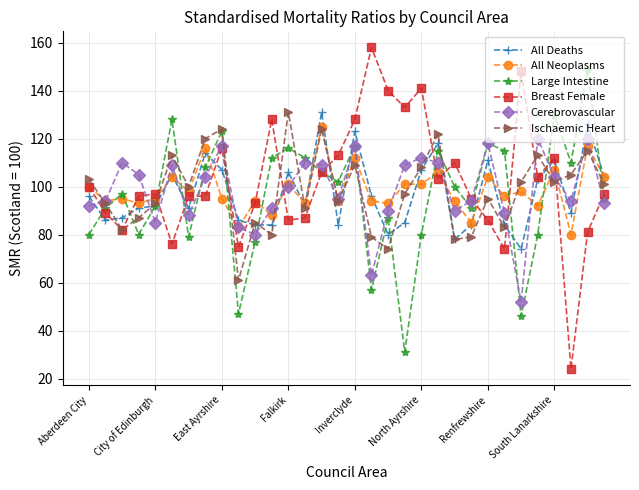

What is the highest value of the Breast Female series?

158